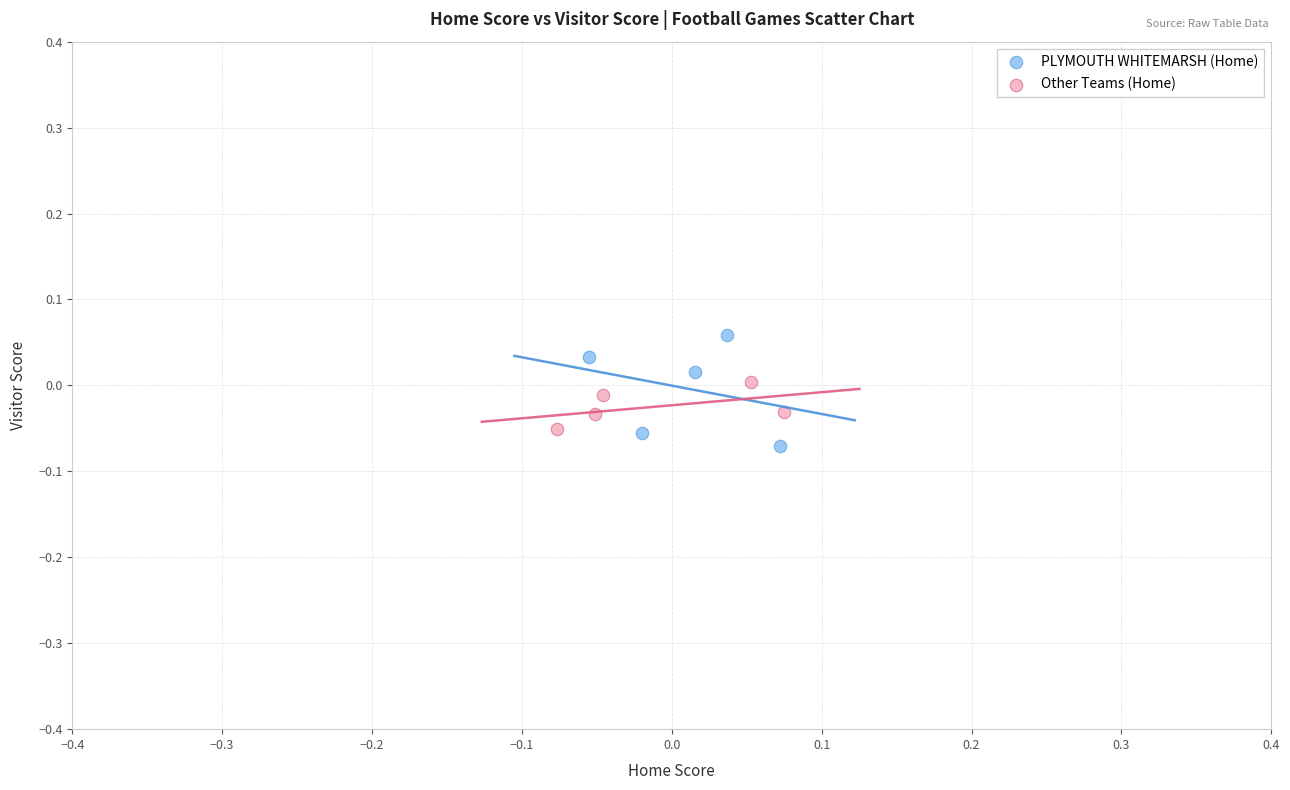

Which series has the widest spread of Y values?

PLYMOUTH WHITEMARSH (Home)